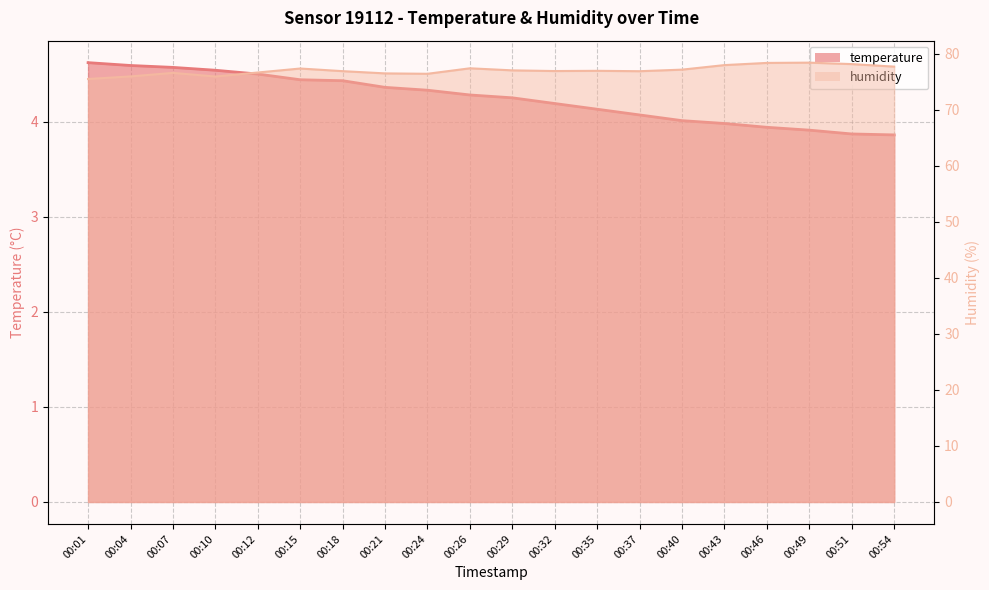

Where is the first local maximum for humidity?

00:07